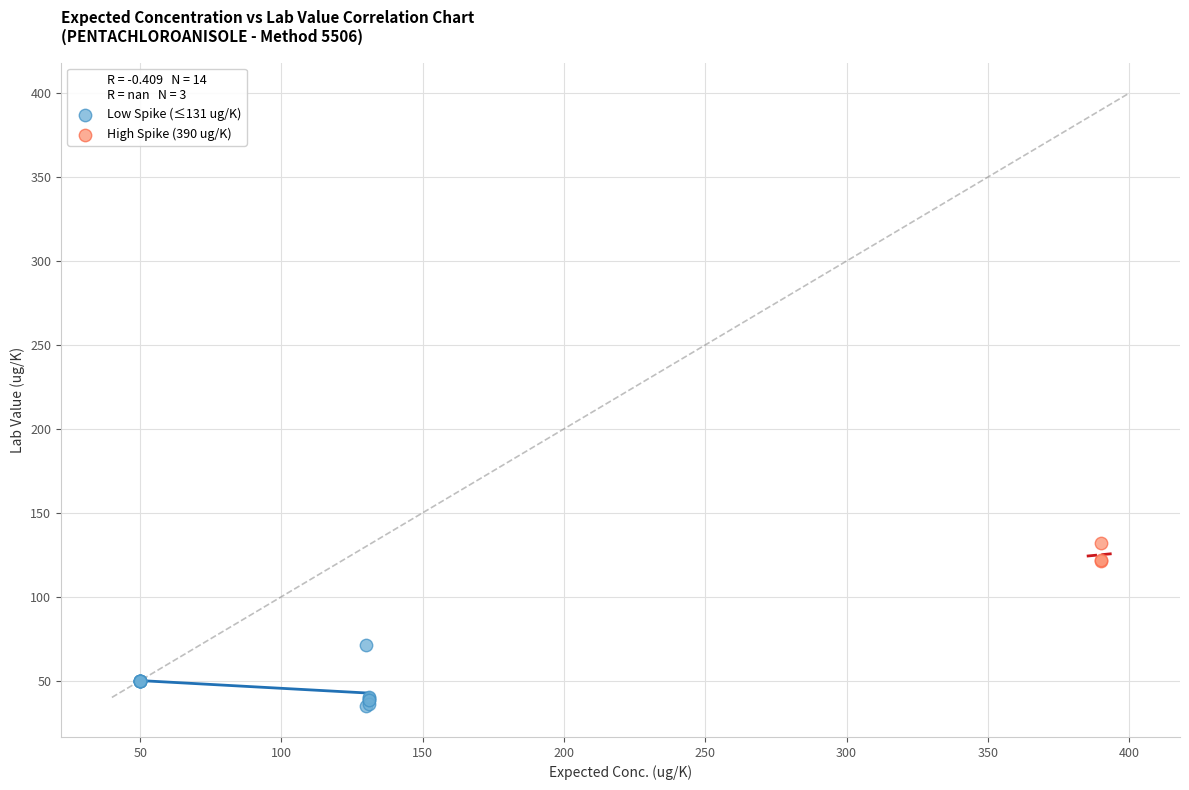

Which series has the widest spread of Y values?

Low Spike (≤131 ug/K)